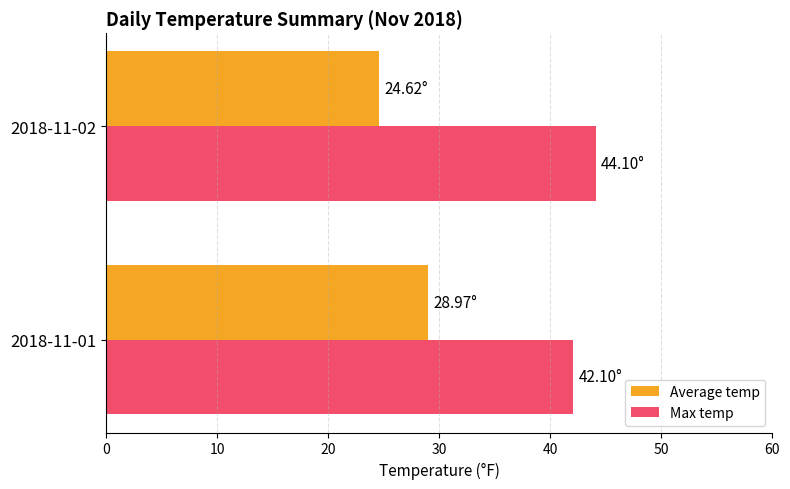

Is the value of Average temp at 2018-11-01 greater than the value of Max temp at 2018-11-02?

No